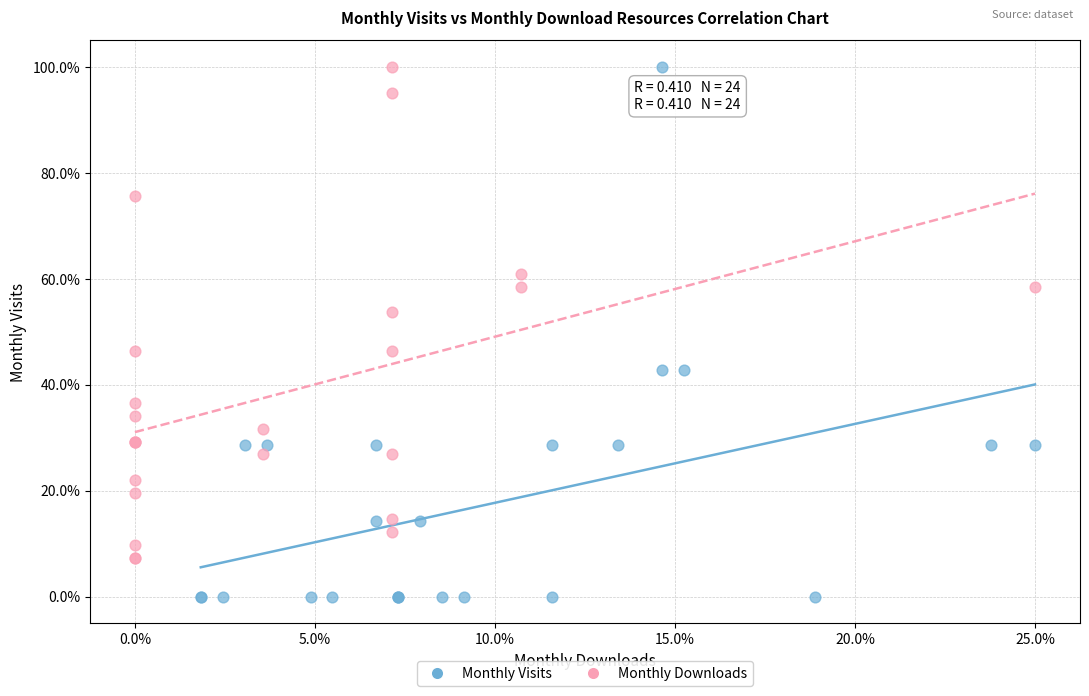

What are all the series names shown in the legend?

Monthly Visits, Monthly Downloads